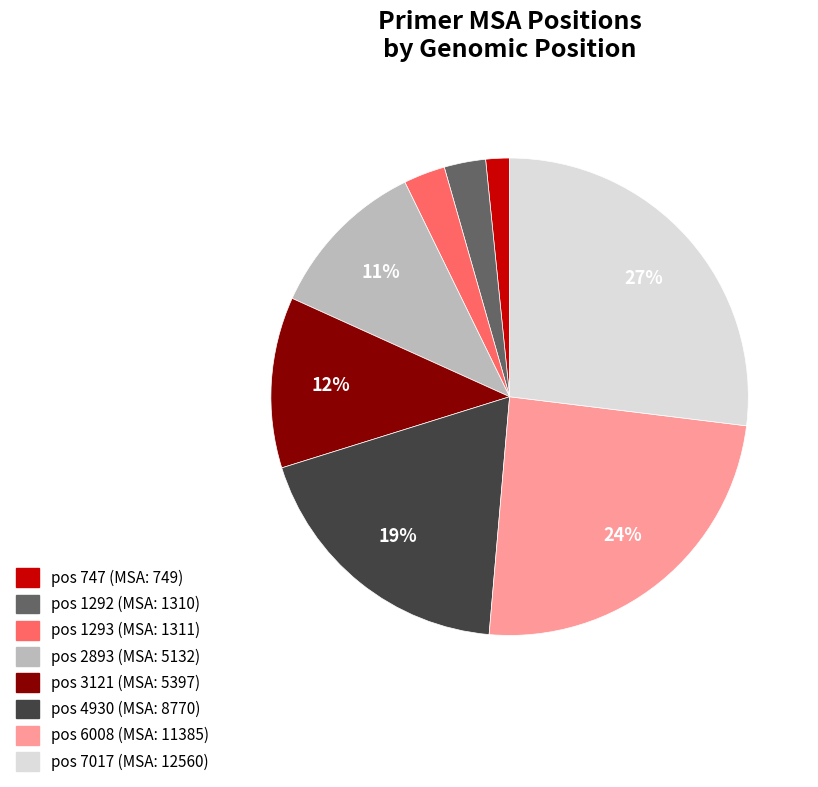

To the nearest percent, what is the difference between the largest and smallest slice percentages?

25%